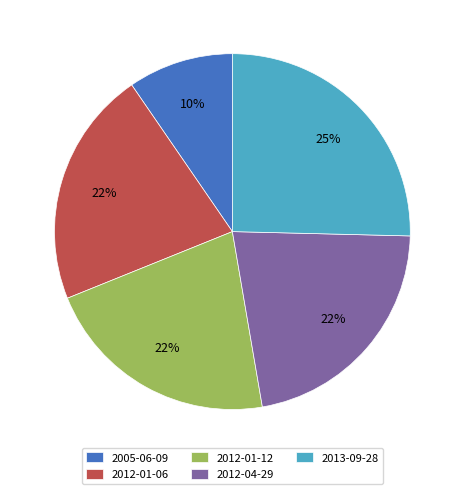

Combined, do 2005-06-09 and 2013-09-28 account for over 50%?

No